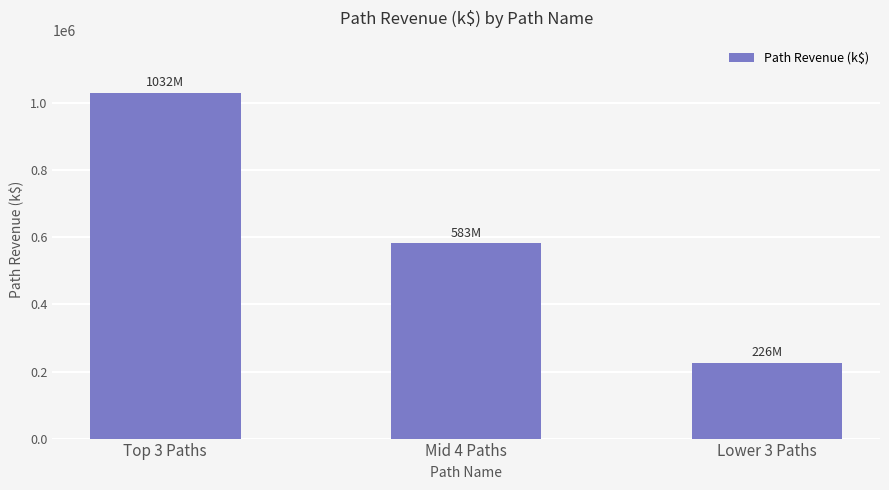

The value at Lower 3 Paths is 151558.6. True or false?

False